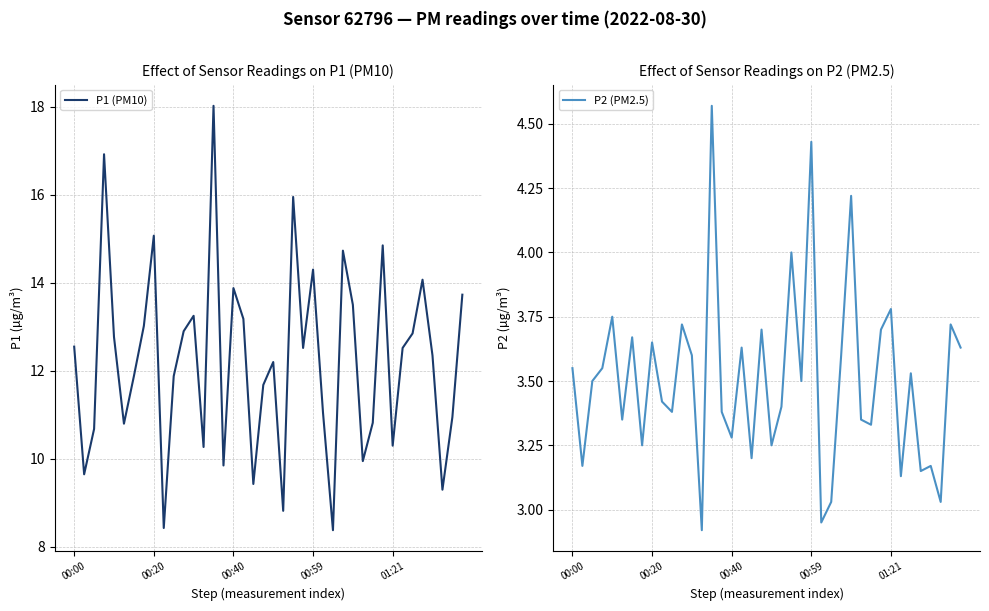

What is the label of the 19th point from the right?

21